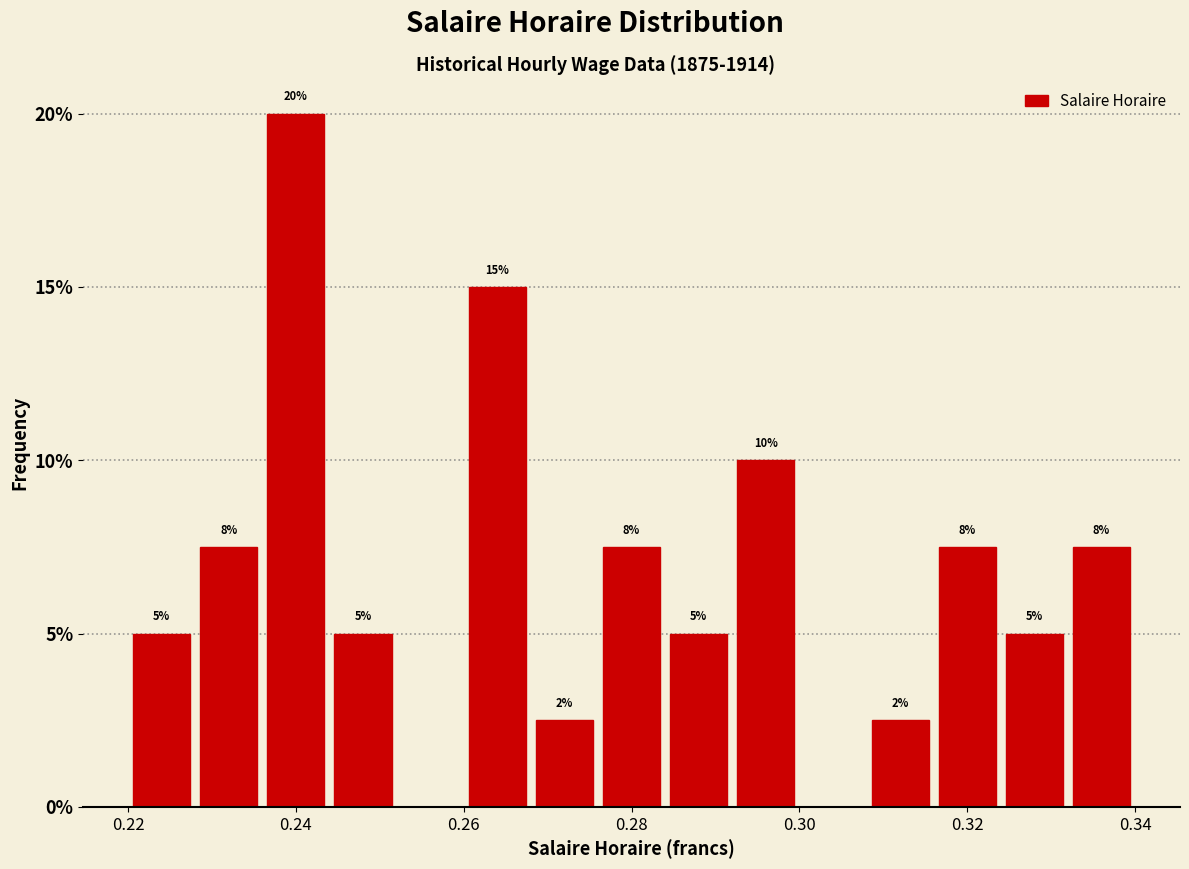

Which range on the x-axis has the tallest bar?

0.236 to 0.244